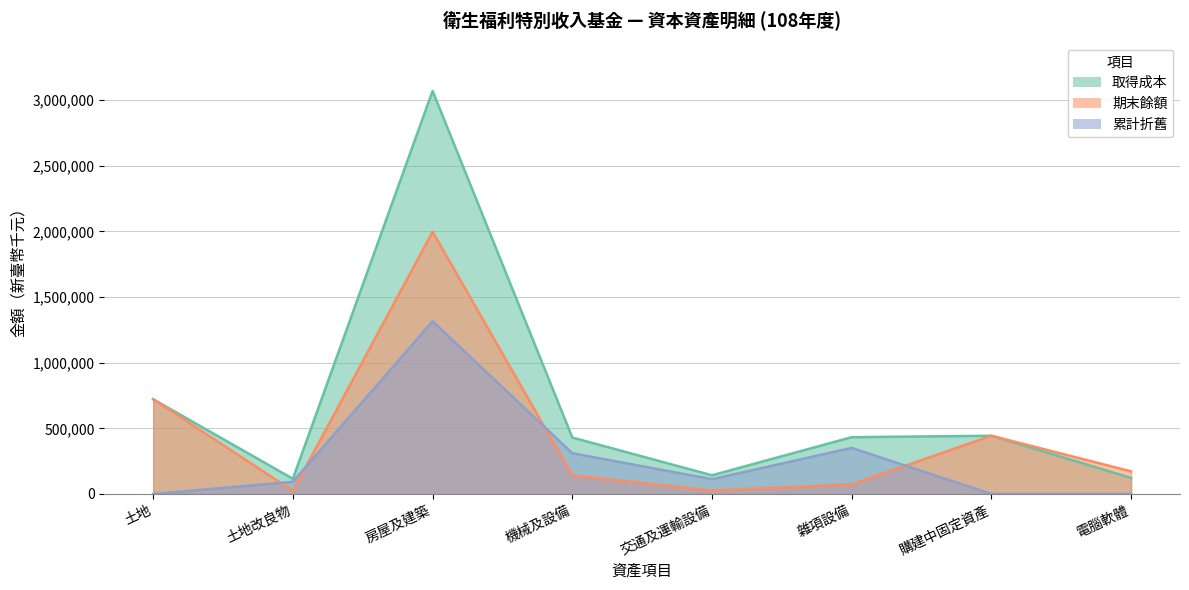

Reading left to right, what are all the values shown in this chart?

取得成本: 721464	115634	3069348	429894	142508	432581	443457	122373
期末餘額: 721464	24149	1997267	140978	25793	72951	443457	172098
累計折舊: 0	92653	1315123	310485	112766	350959	0	0